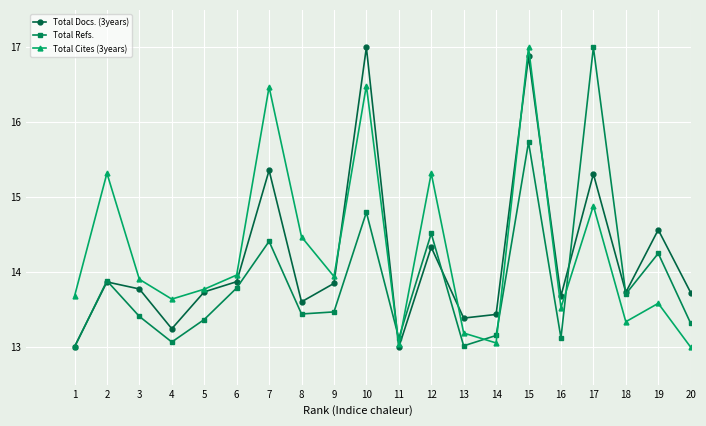

How many times do Total Refs. and Total Cites (3years) cross each other?

5